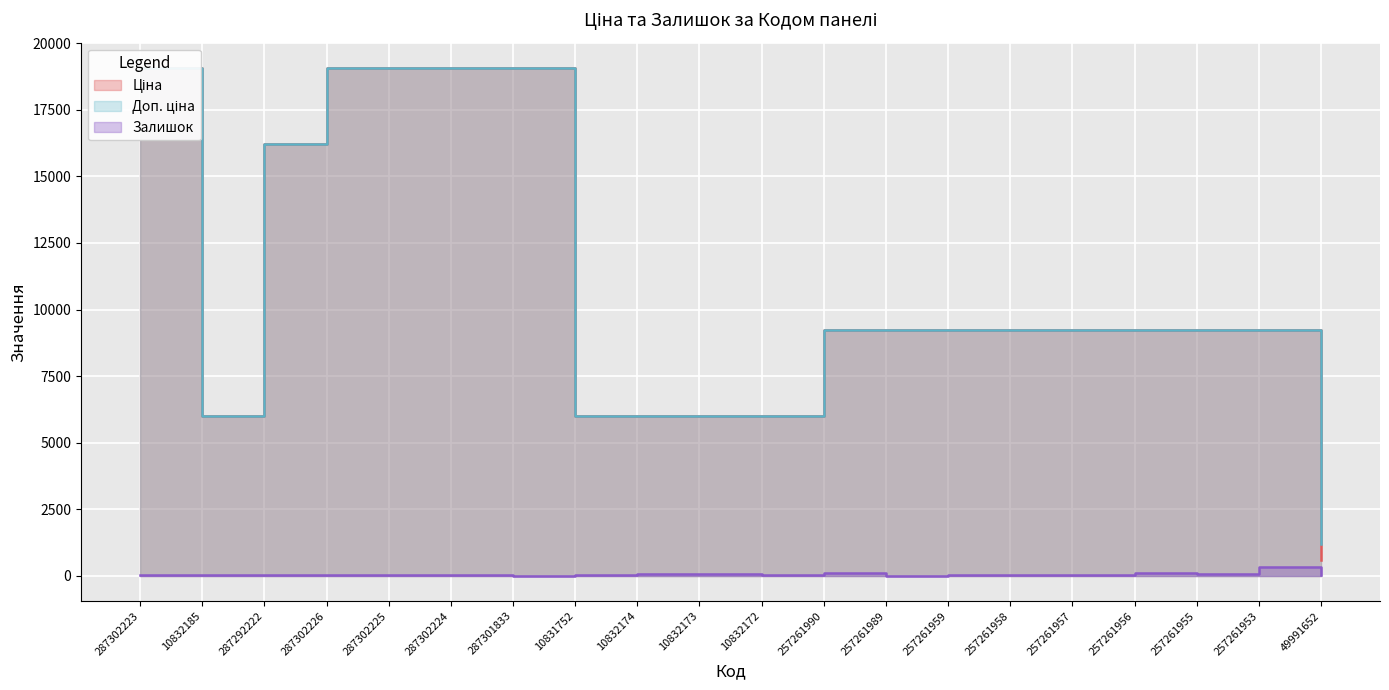

Read the Ціна value at 10832185.

5996.8